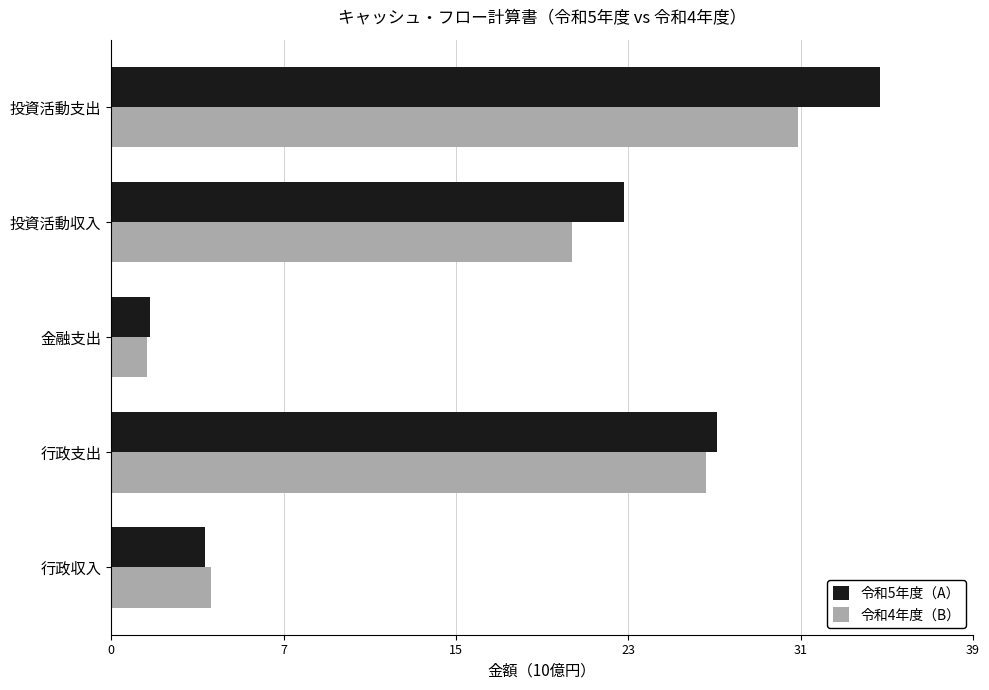

What are all the series names shown in the legend?

令和5年度（A）, 令和4年度（B）